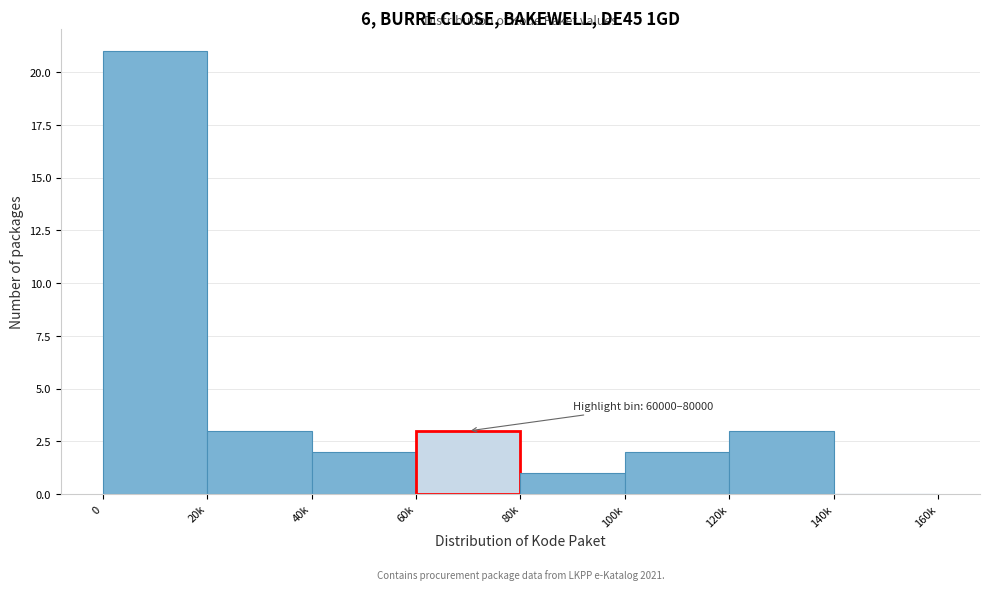

Reading right to left, list all the values displayed in this chart.

140k=0	120k=3	100k=2	80k=1	60k=3	40k=2	20k=3	0=21